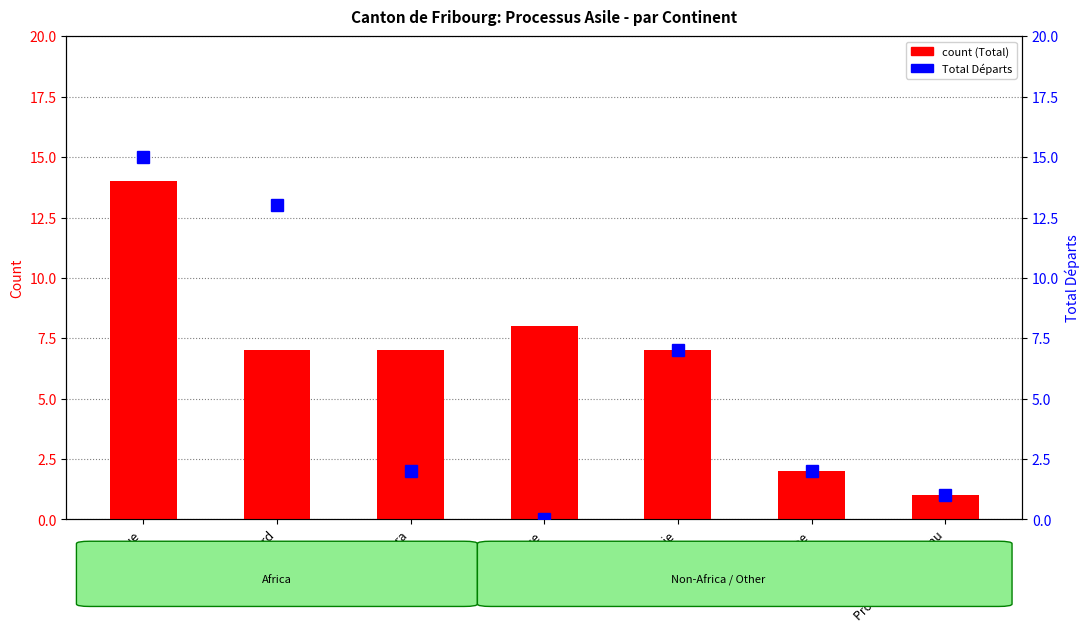

What is the sum of the Total (count) values at Afrique du Nord and Europe?

9